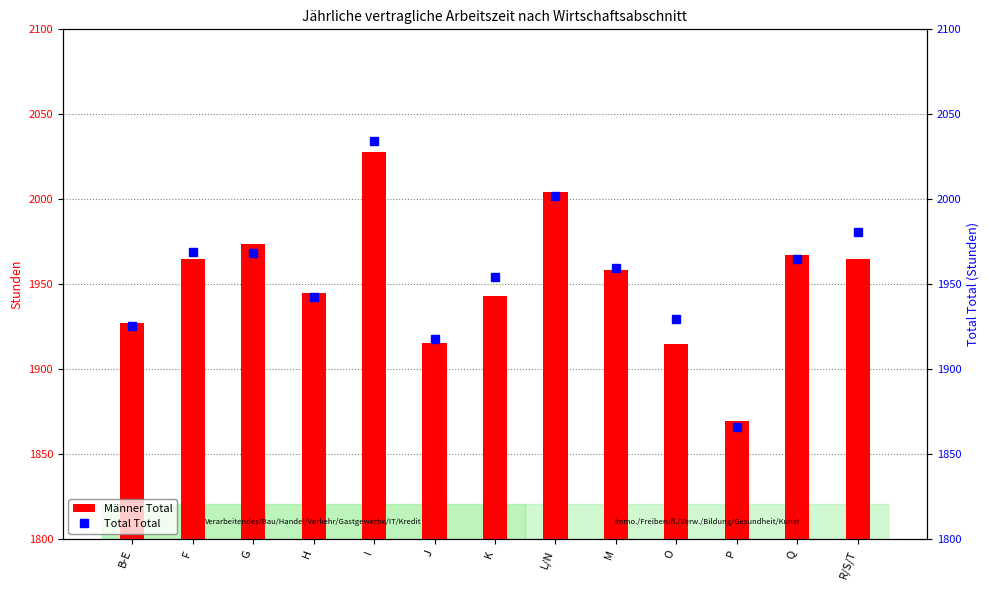

Does the chart contain stacked bars?

No